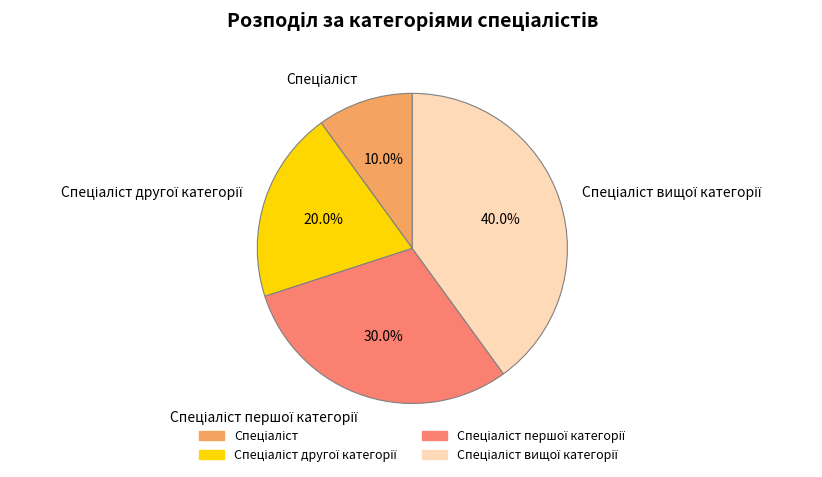

Is there any slice that represents more than half of the pie?

No